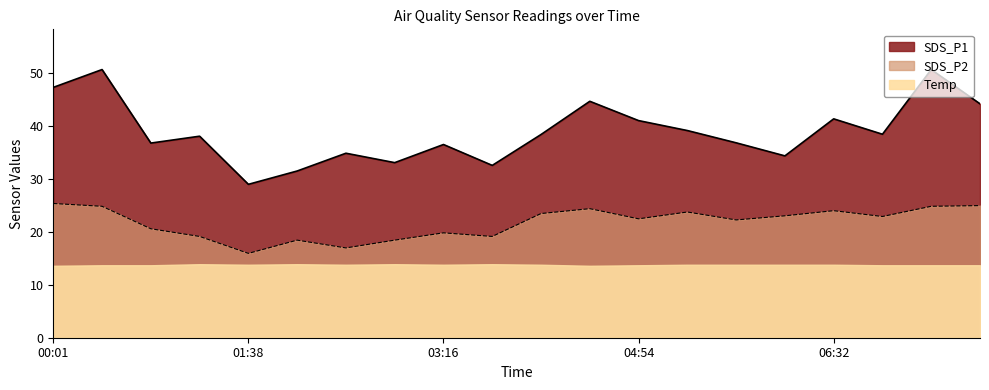

True or false: SDS_P2 and SDS_P1 intersect in this chart.

False